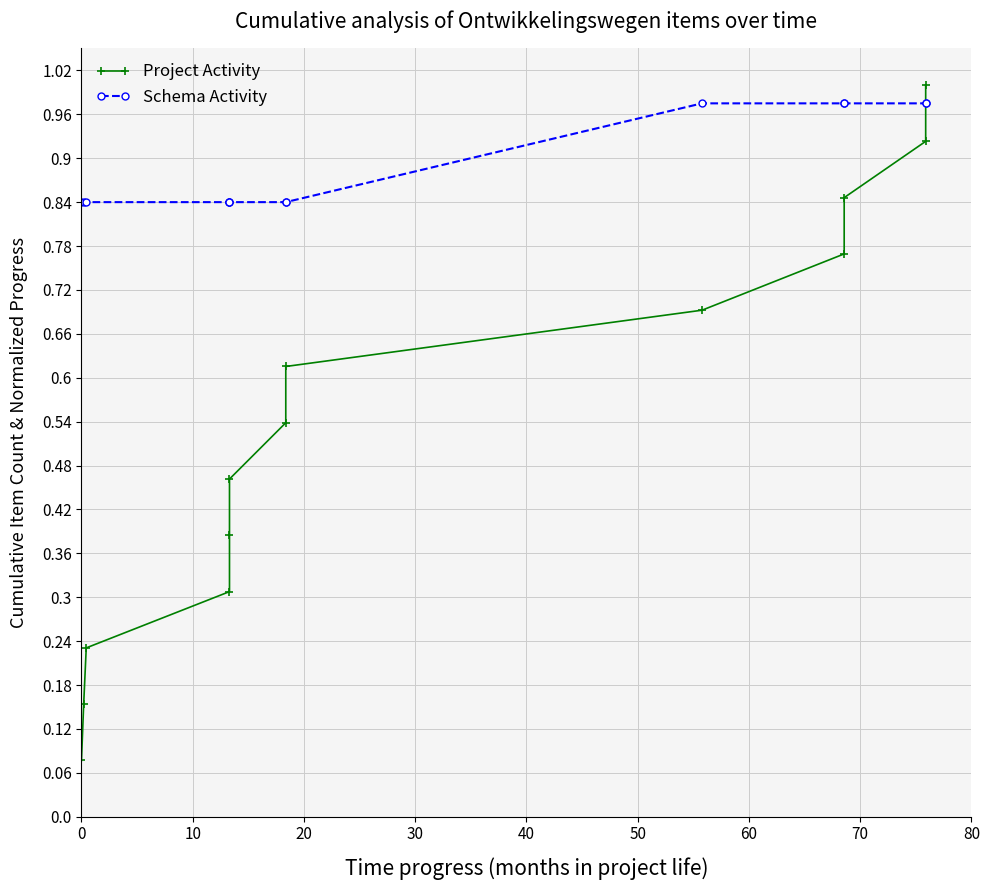

What are all the series names shown in the legend?

Project Activity, Schema Activity